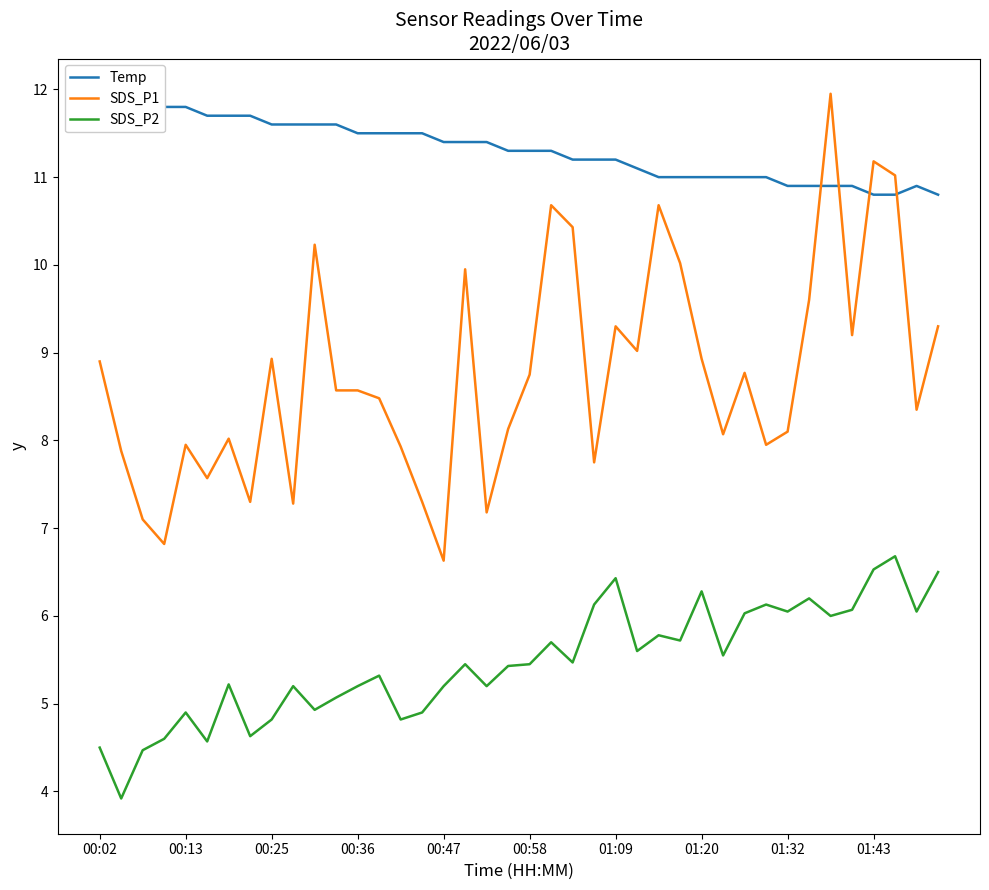

Which series has the widest spread of values?

SDS_P1